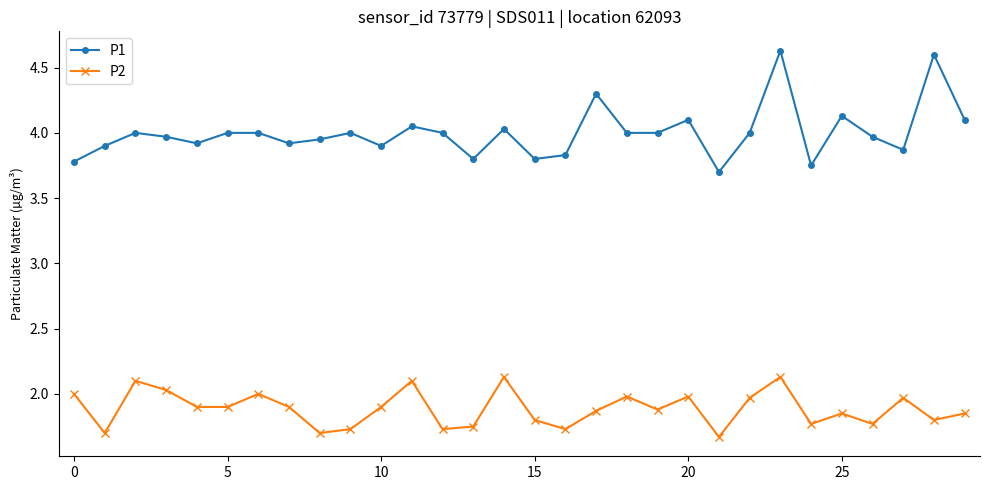

List the series in order of their peak value, highest first.

P1, P2